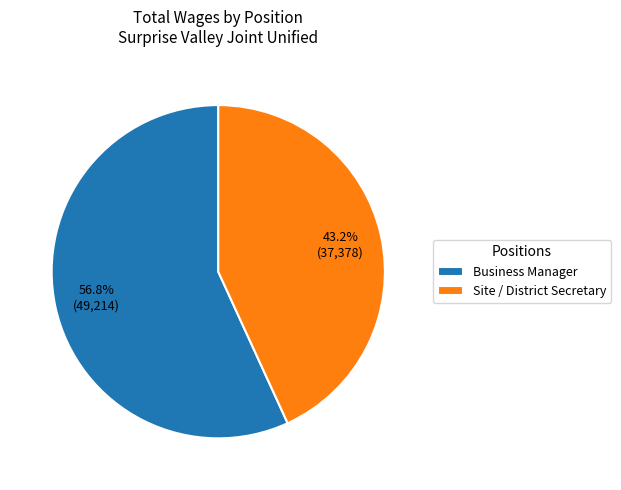

How many slices are in this pie chart?

2